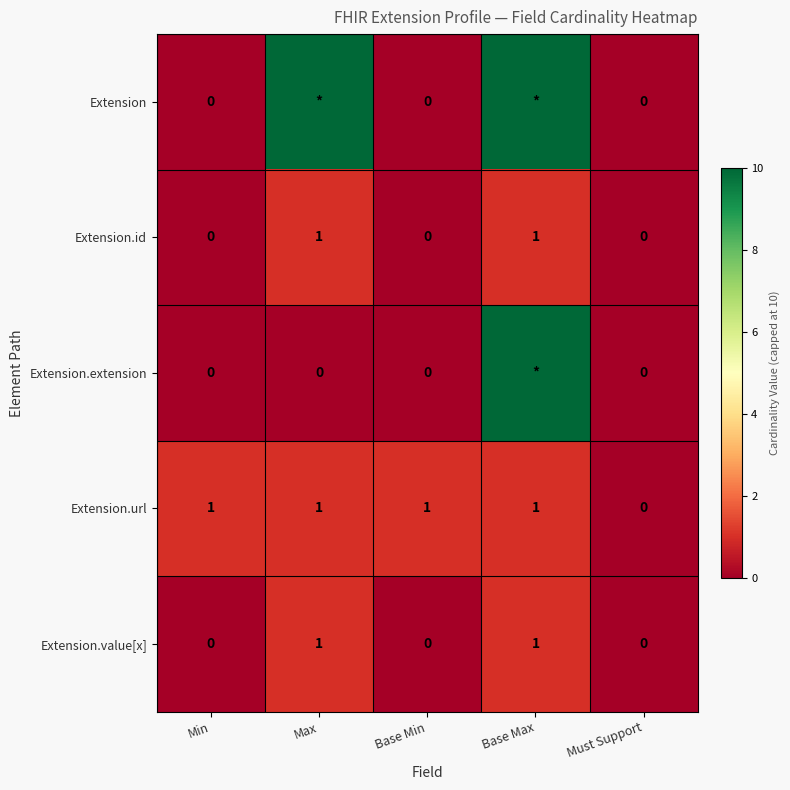

How many Extension.value[x] values are between 0 and 1?

5